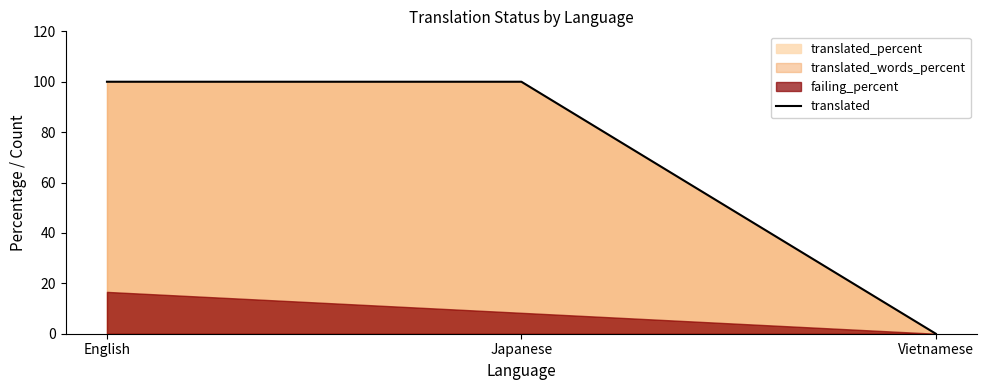

Where does the data first go above 99?

English